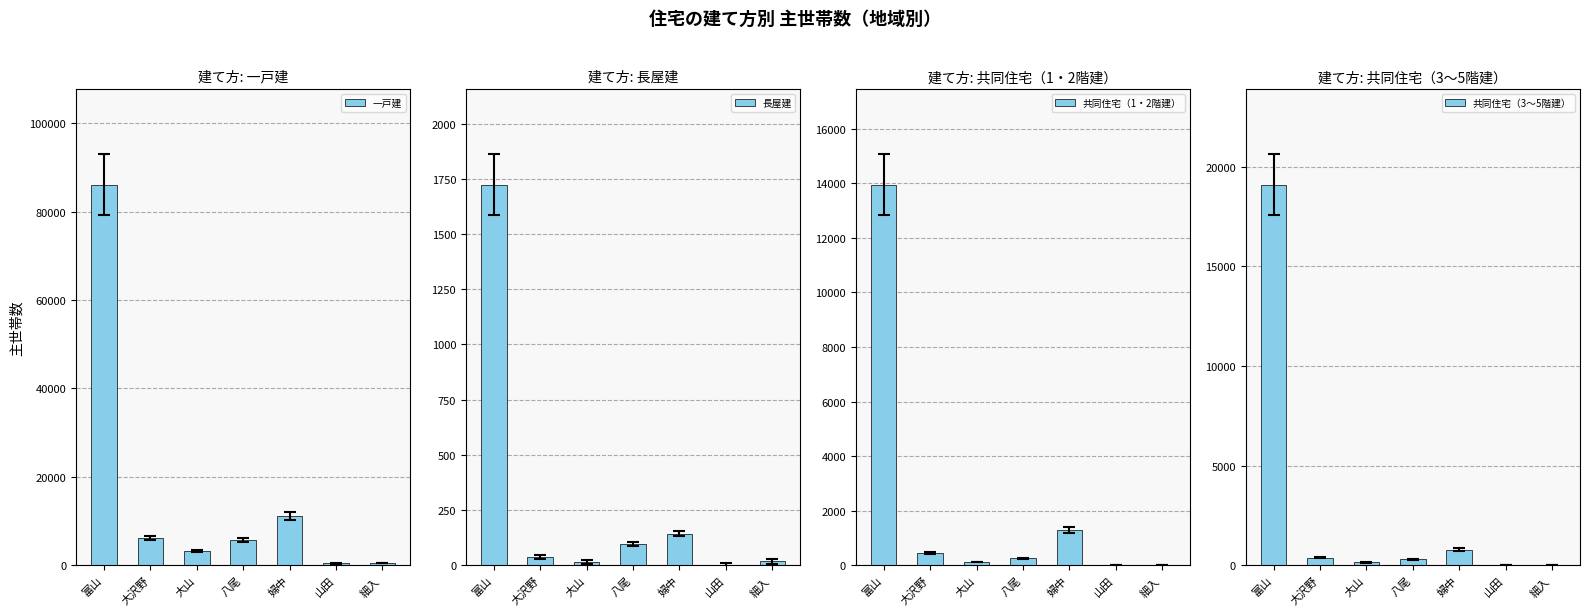

Reading right to left, extract all data points from this chart.

一戸建: 細入=449	山田=400	婦中=11139	八尾=5660	大山=3148	大沢野=6187	富山=86109
長屋建: 細入=17	山田=0	婦中=142	八尾=95	大山=15	大沢野=38	富山=1724
共同住宅（1・2階建）: 細入=0	山田=1	婦中=1292	八尾=249	大山=116	大沢野=450	富山=13955
共同住宅（3～5階建）: 細入=0	山田=18	婦中=783	八尾=285	大山=135	大沢野=366	富山=19107